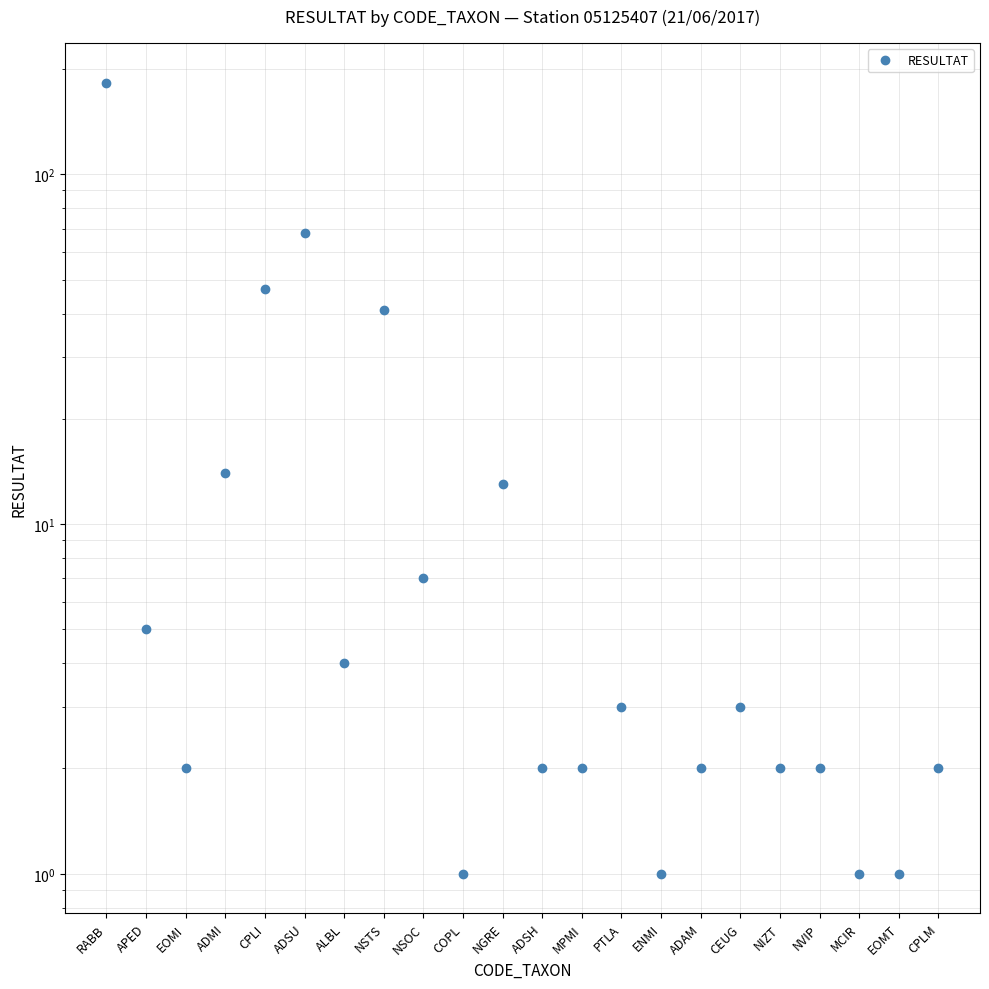

Does the chart display data point markers on the line(s)?

Yes